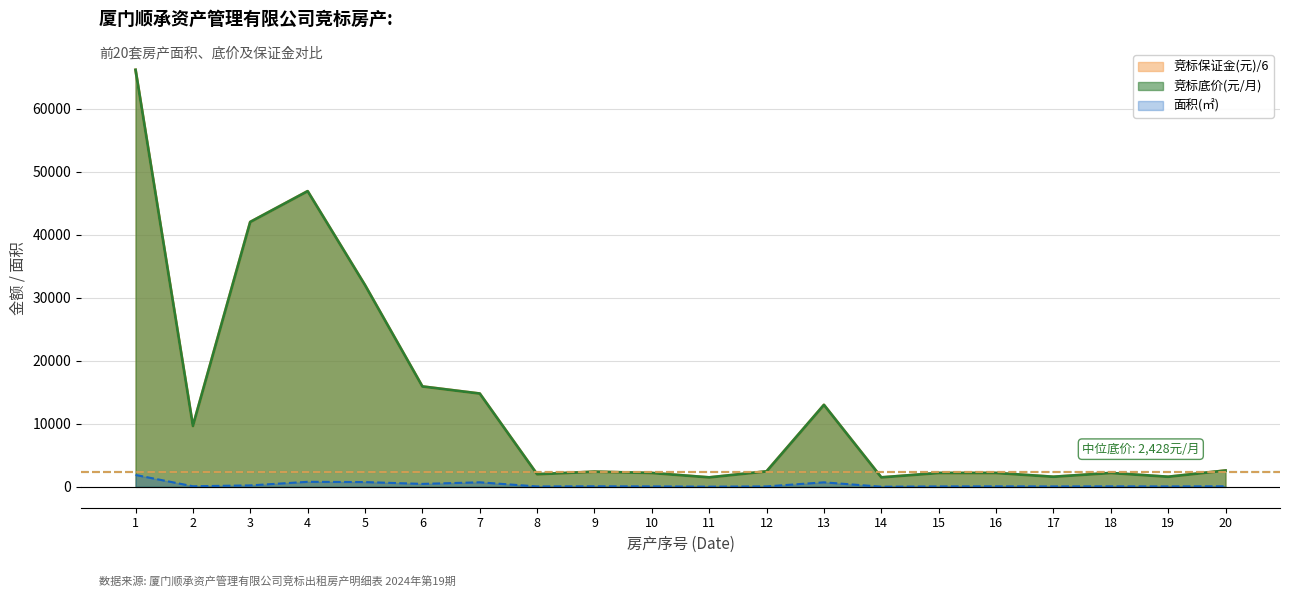

Reading left to right, extract all data points from this chart.

面积(㎡): 1=1890.5	2=99.5	3=233.5	4=801.3	5=760.8	6=471.7	7=723.6	8=68.3	9=92.9	10=76.9	11=36.8	12=76.7	13=719.5	14=28.3	15=74.7	16=84.2	17=73.5	18=84.2	19=73.5	20=92.5
竞标底价(元/月): 1=66166.0	2=9654.0	3=42028.0	4=46911.0	5=32000.0	6=15927.0	7=14800.0	8=2000.0	9=2400.0	10=2200.0	11=1500.0	12=2455.0	13=13000.0	14=1500.0	15=2200.0	16=2200.0	17=1600.0	18=2200.0	19=1600.0	20=2590.0
竞标保证金(元): 1=66166.0	2=9654.0	3=42028.0	4=46911.0	5=32000.0	6=15927.0	7=14800.0	8=2000.0	9=2400.0	10=2200.0	11=1500.0	12=2455.0	13=13000.0	14=1500.0	15=2200.0	16=2200.0	17=1600.0	18=2200.0	19=1600.0	20=2590.0